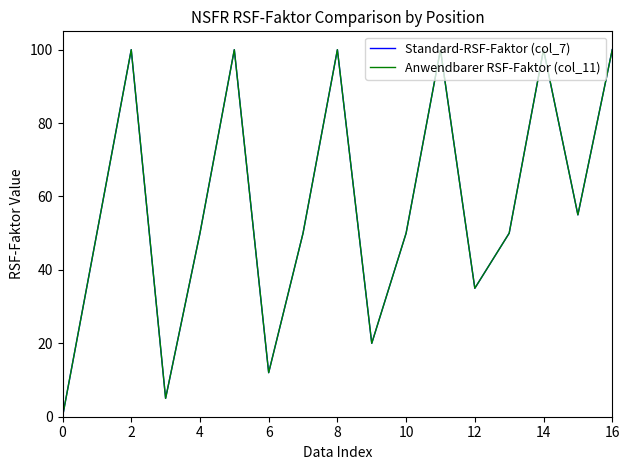

Which series has the largest total across all categories?

Standard-RSF-Faktor (col_7)